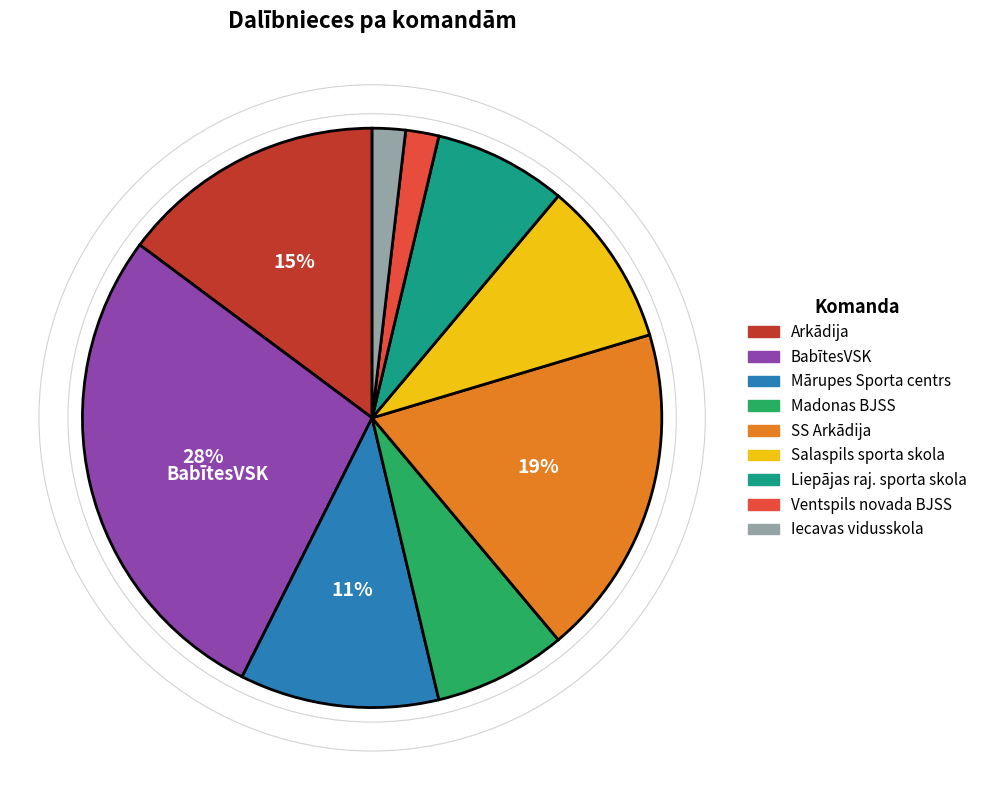

Does any single category account for the majority?

No